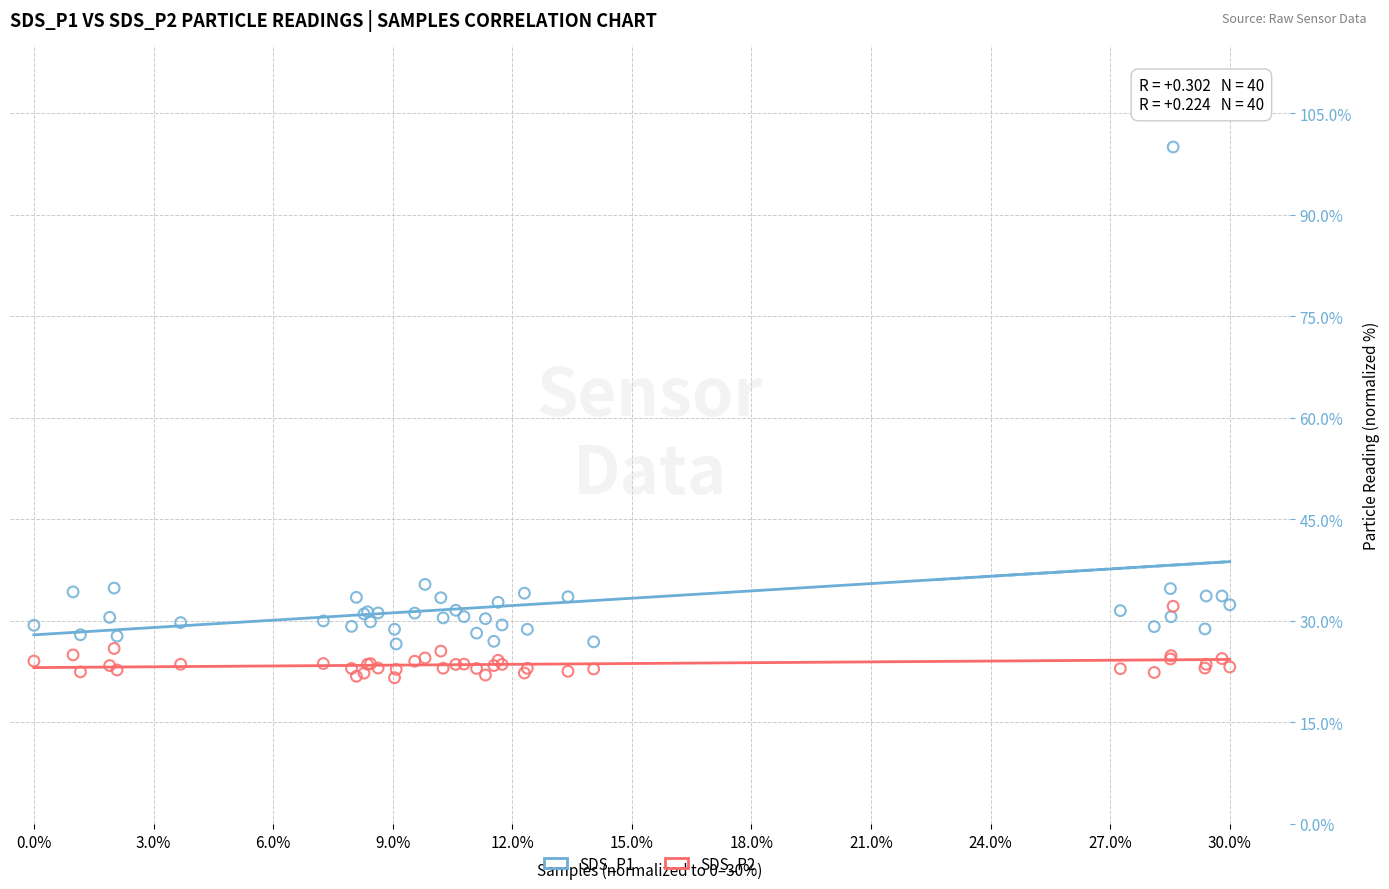

Which series reaches the maximum Y coordinate?

SDS_P1